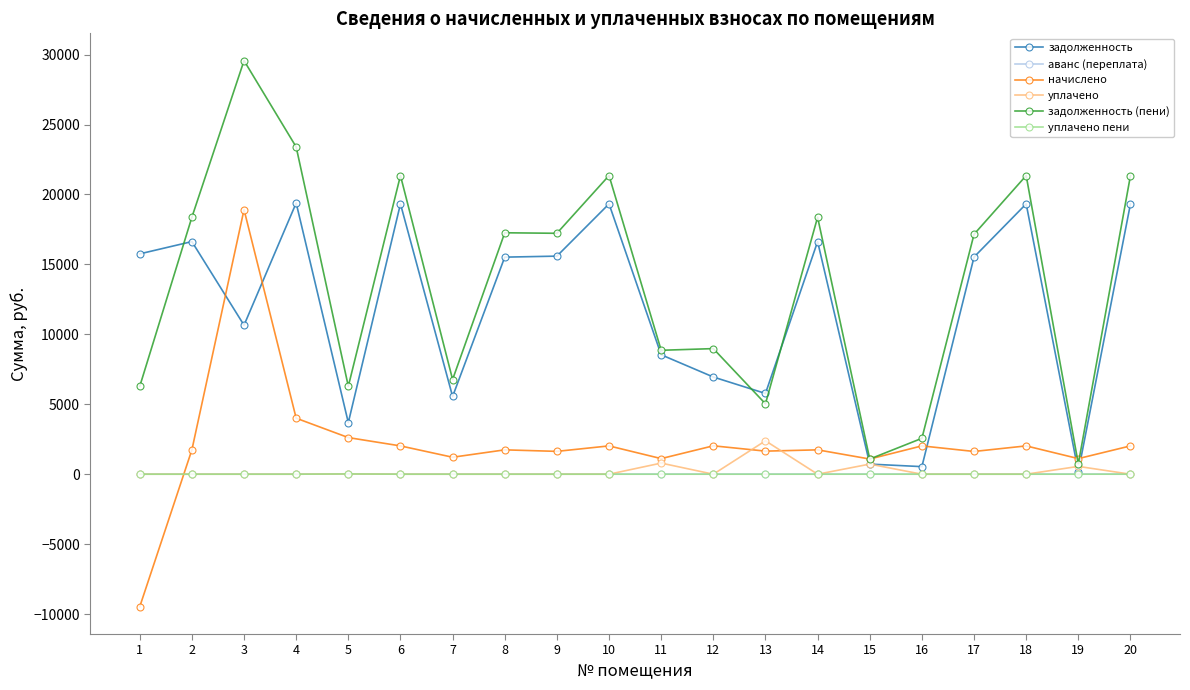

What is the value of the задолженность (пени) point at the 14th from the left?

18373.6